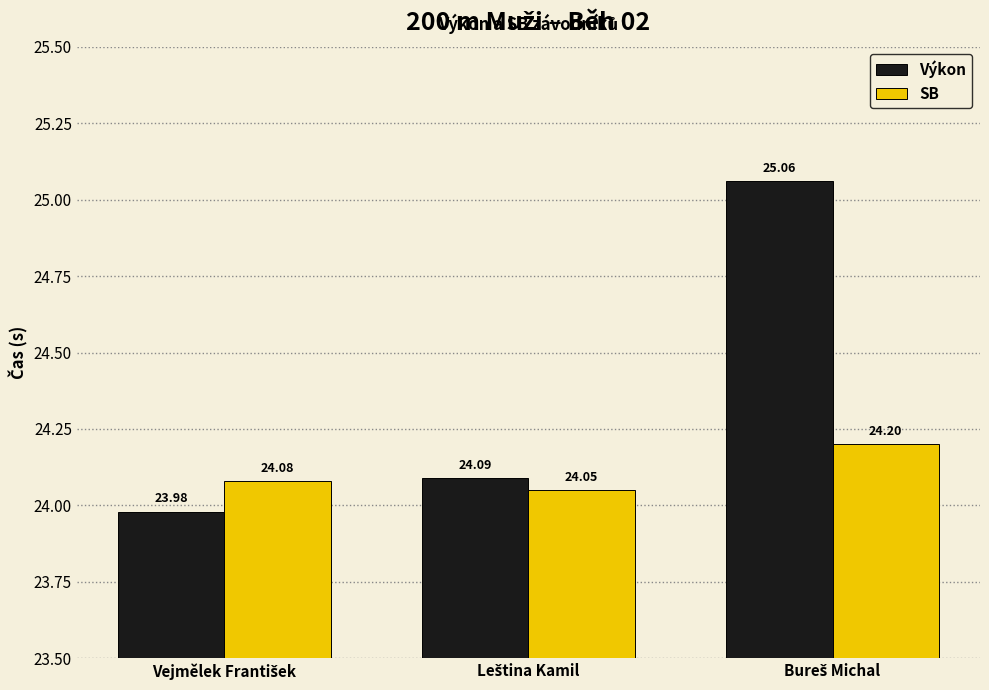

How many bars are there in each group?

2